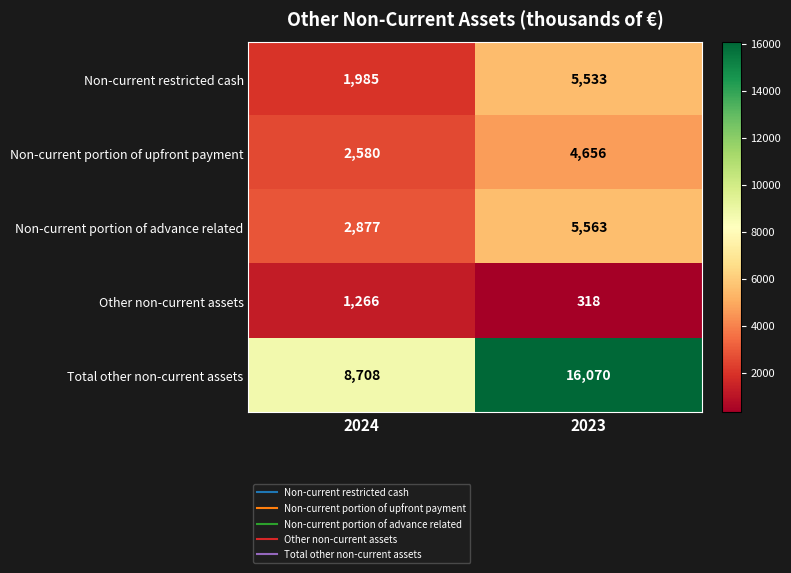

What is the sum of all Other non-current assets values?

1584